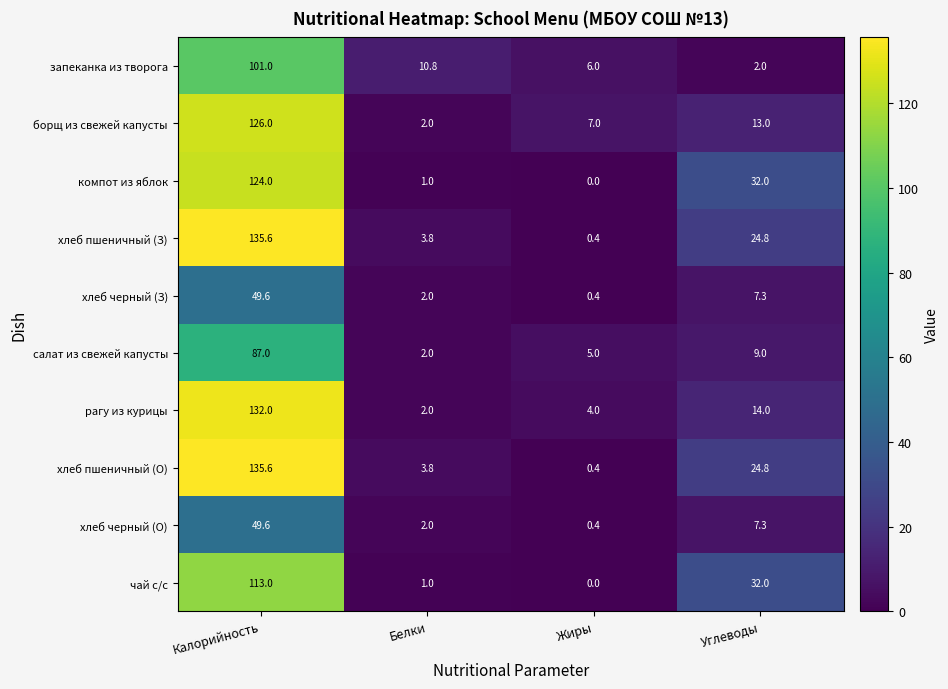

What is the spread (max minus min) of values at Углеводы?

30.0